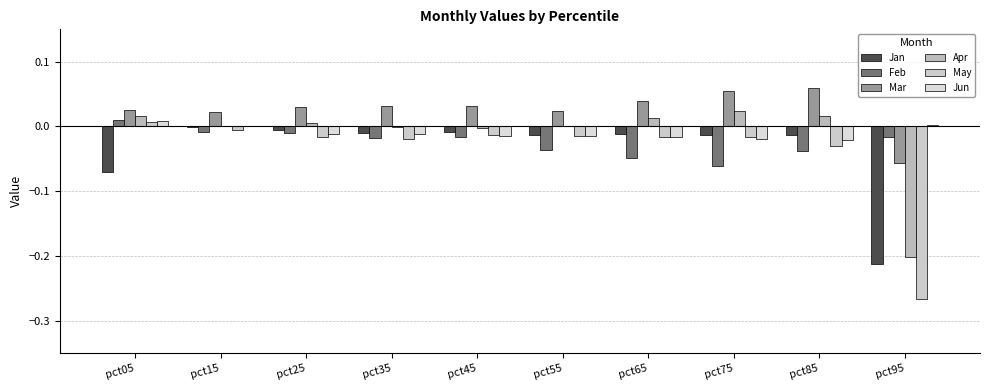

True or false: Jan has a value of -0.0 at pct15.

False